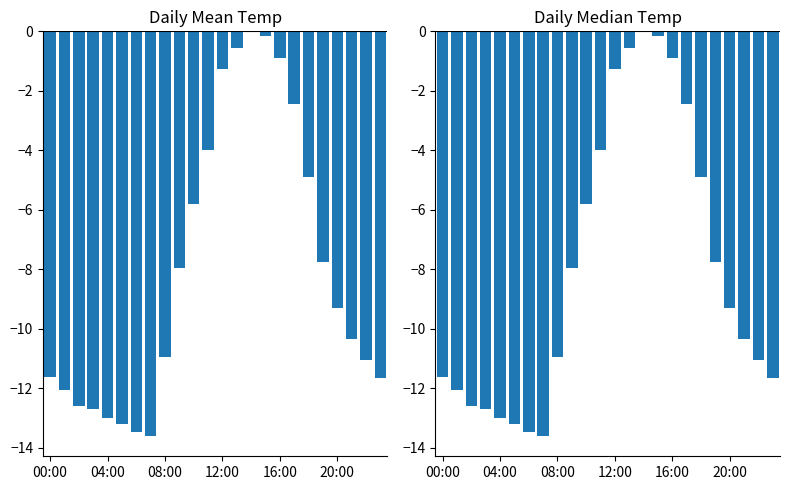

What are all the series names shown in the legend?

Mean Temp, Median Temp